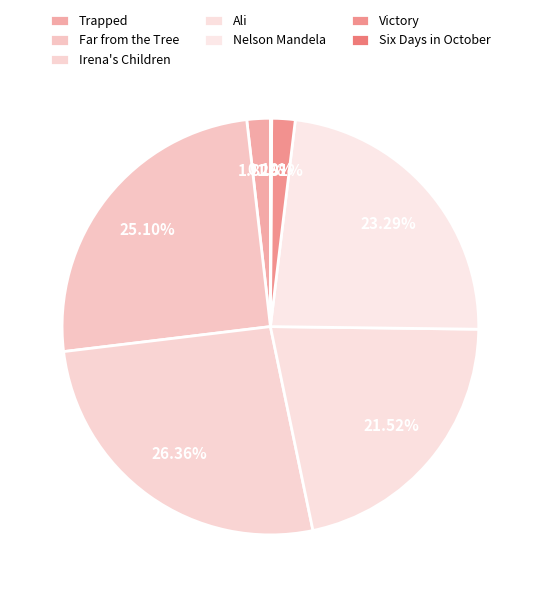

To the nearest percent, what is the combined percentage of Irena's Children and Nelson Mandela?

50%